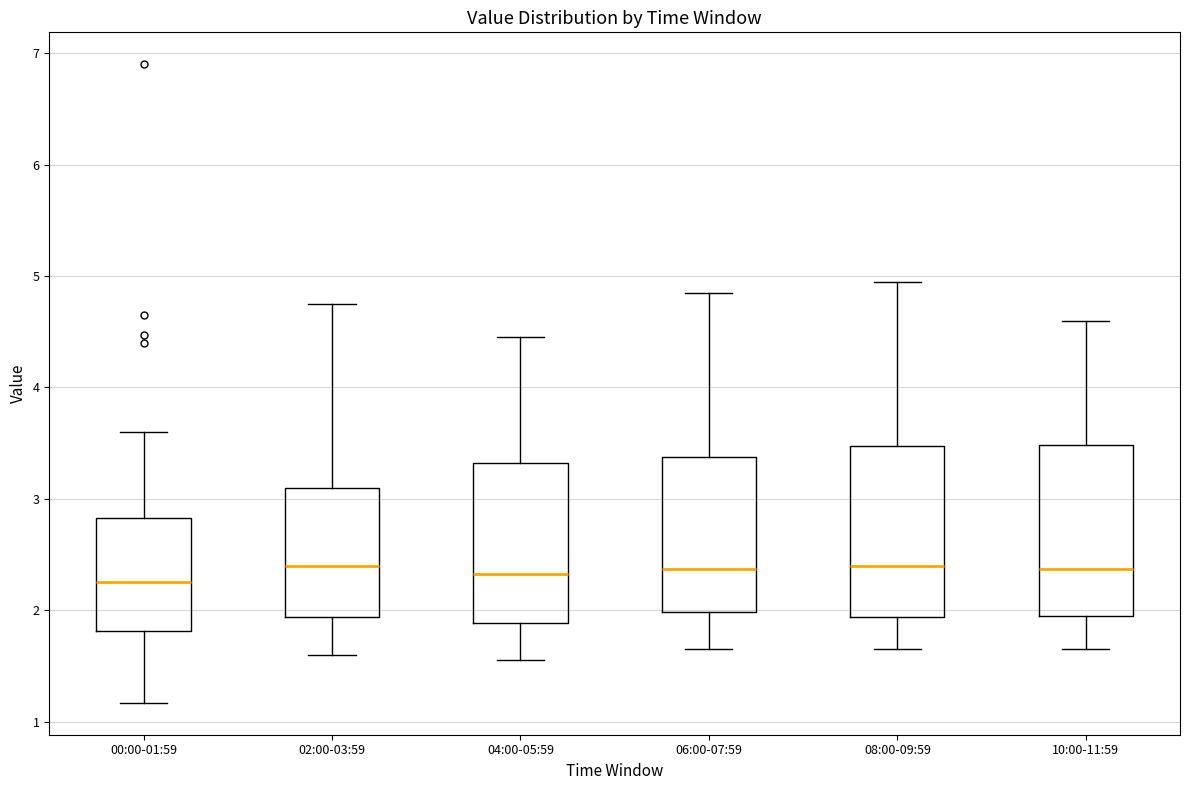

Where does the median line of the box for 10:00-11:59 sit on the y-axis? The values are not printed on the chart, so give them approximately, as read against the axis.

2.4